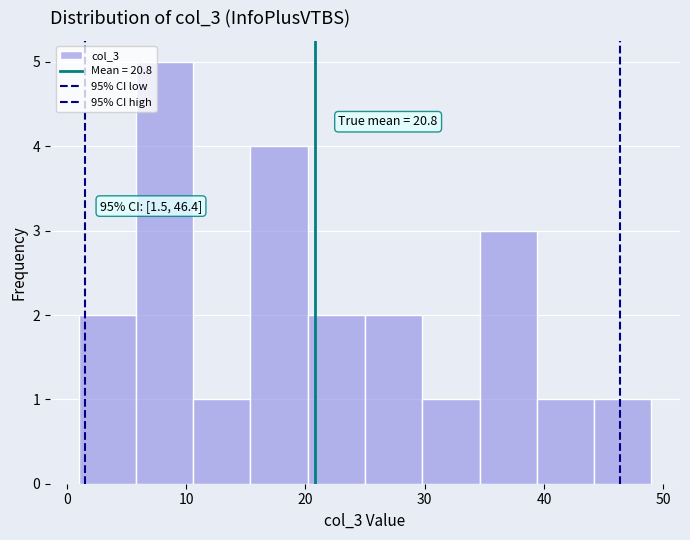

Over which range of the x-axis is the bar tallest?

5.8 to 10.6